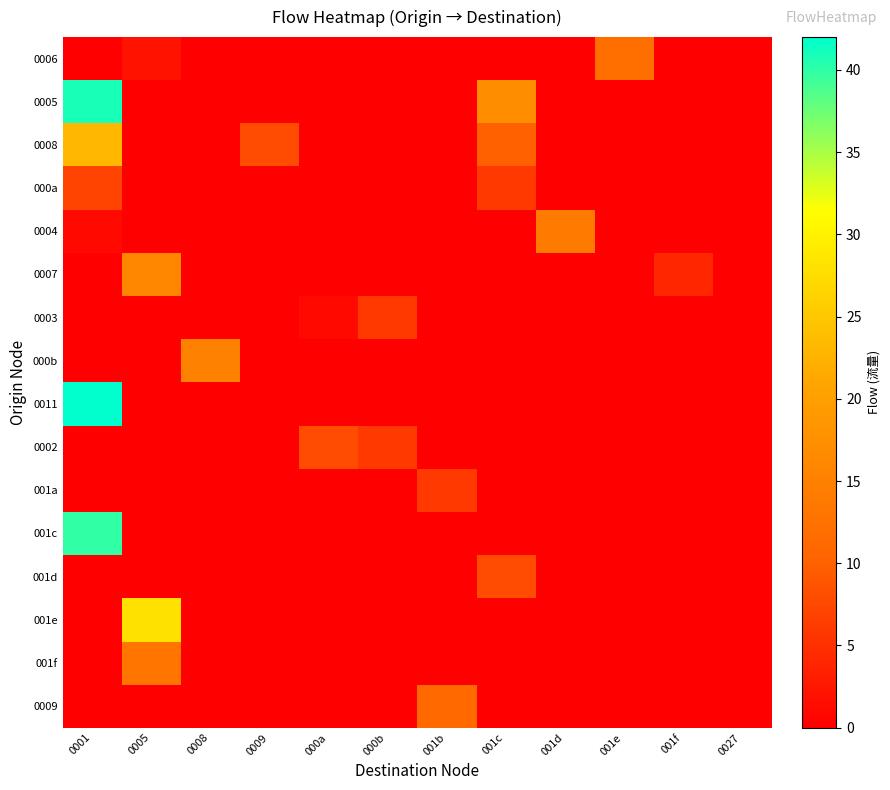

What is the total value across all series at 001e?

12